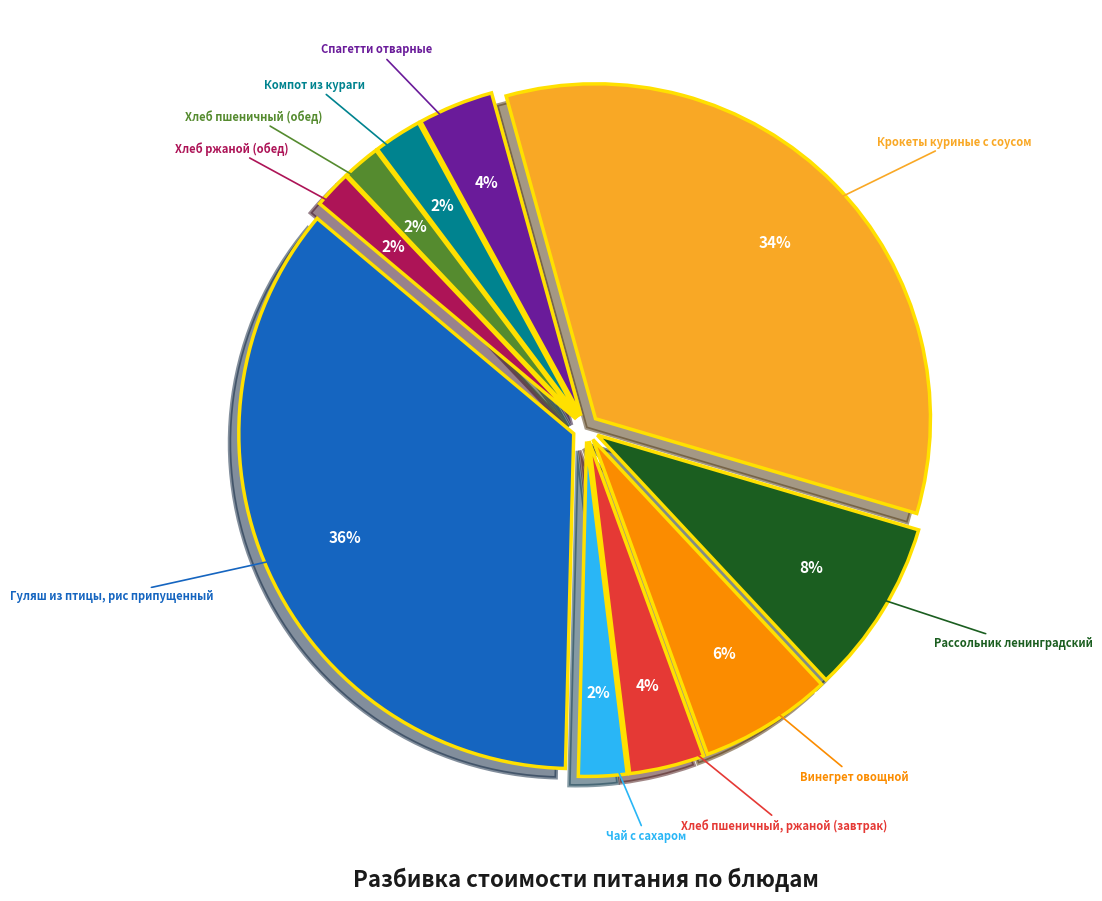

Does Чай с сахаром account for over 50% of the chart?

No